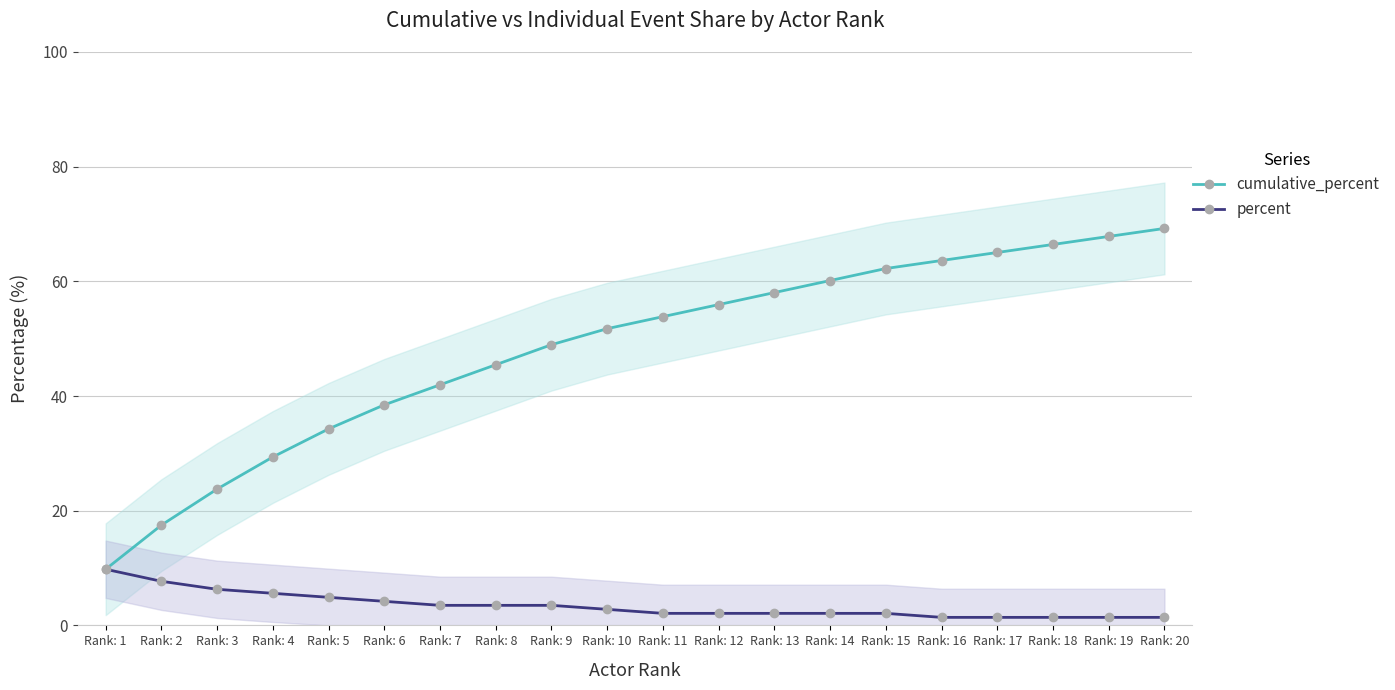

How many lines are shown in the chart?

2